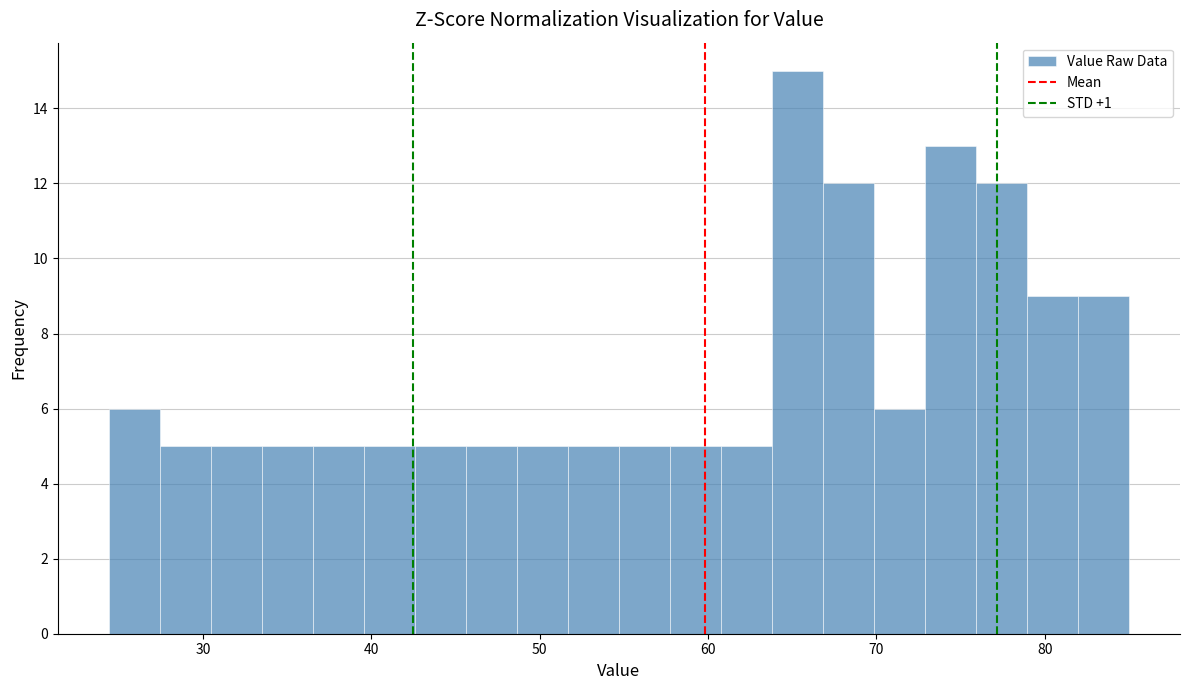

Read against the x-axis, roughly where is the centre of the tallest bar?

65